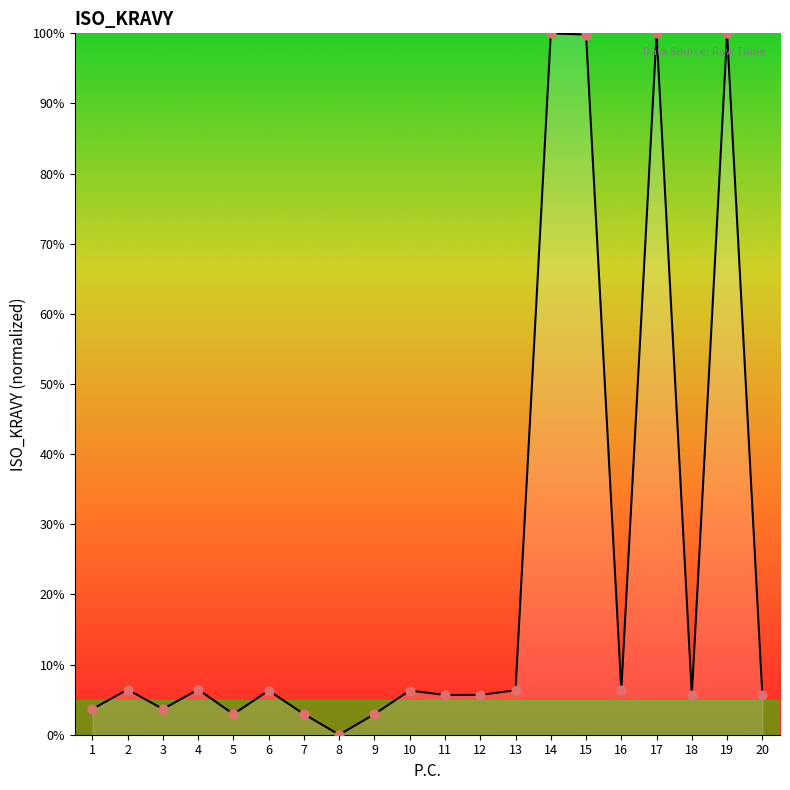

What is the ratio of the value at 3 to the value at 18?

0.6